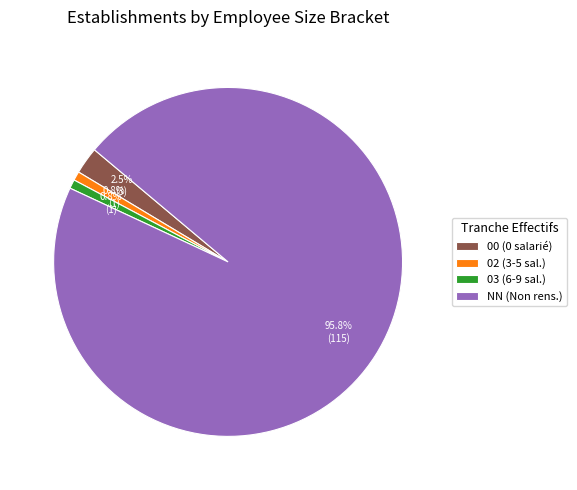

Is there a majority slice in this chart?

Yes